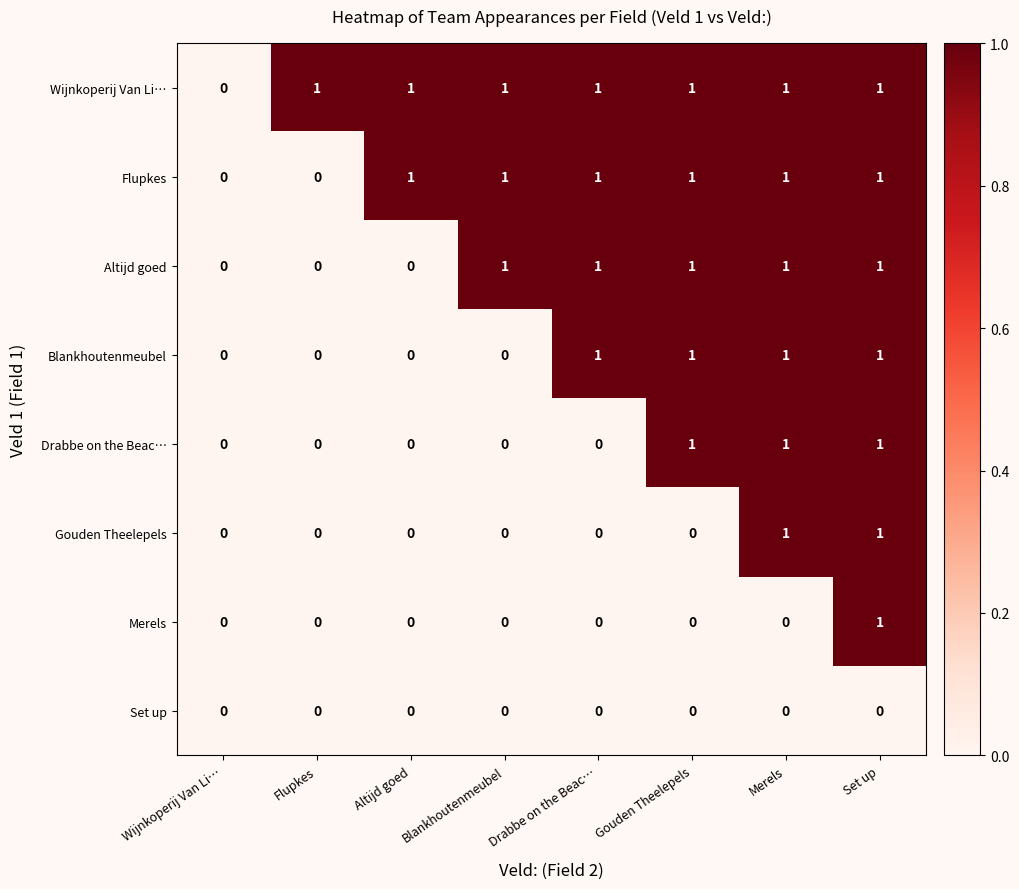

Which series has the largest total across all categories?

Wijnkoperij Van Li…